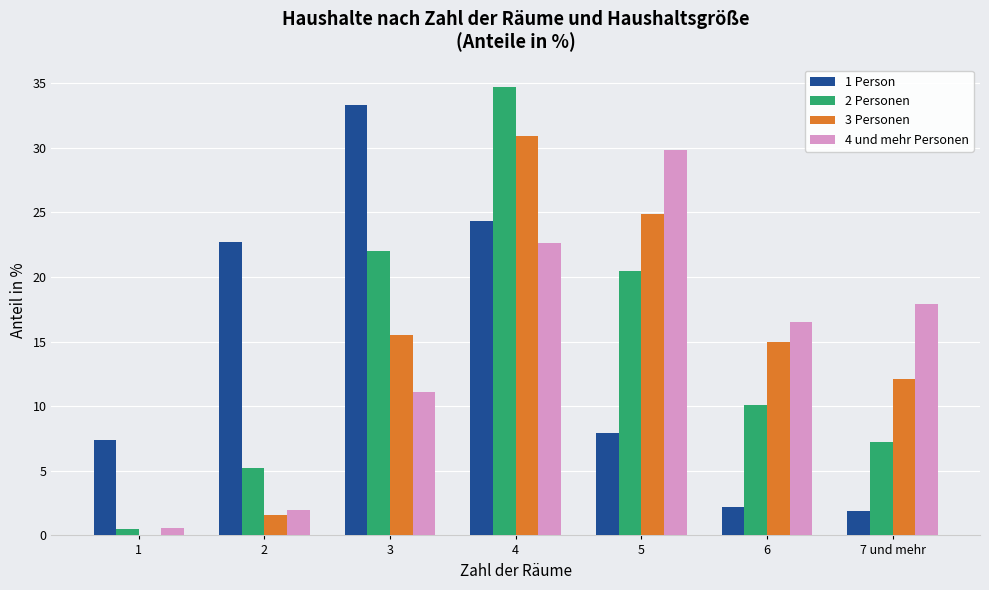

What is the total value across all series at 2?

31.5